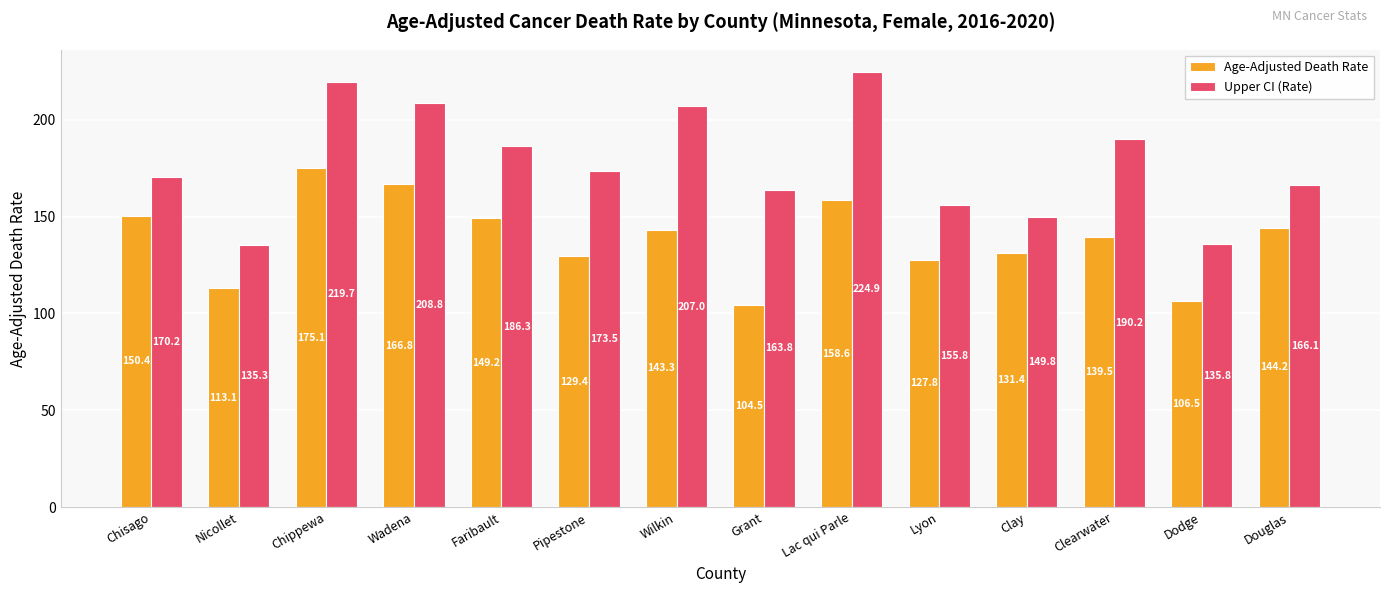

Which series has the widest spread of values?

Upper CI (Rate)